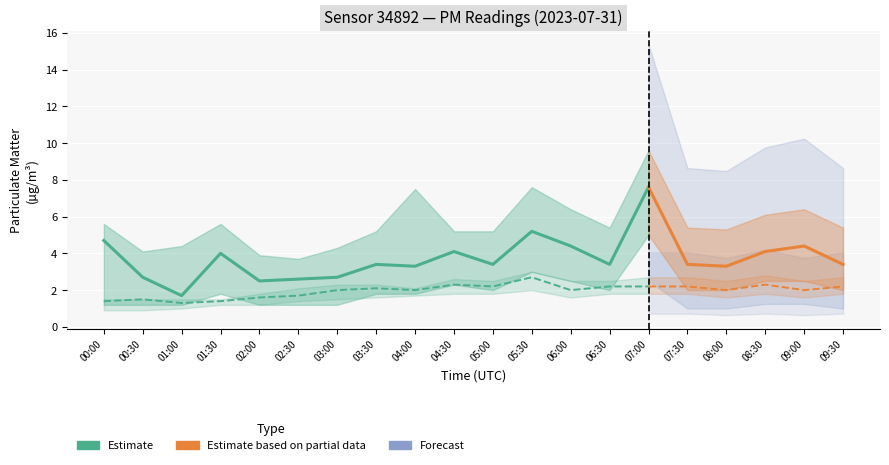

What is the difference between the highest and lowest values at 07:30?

3.6